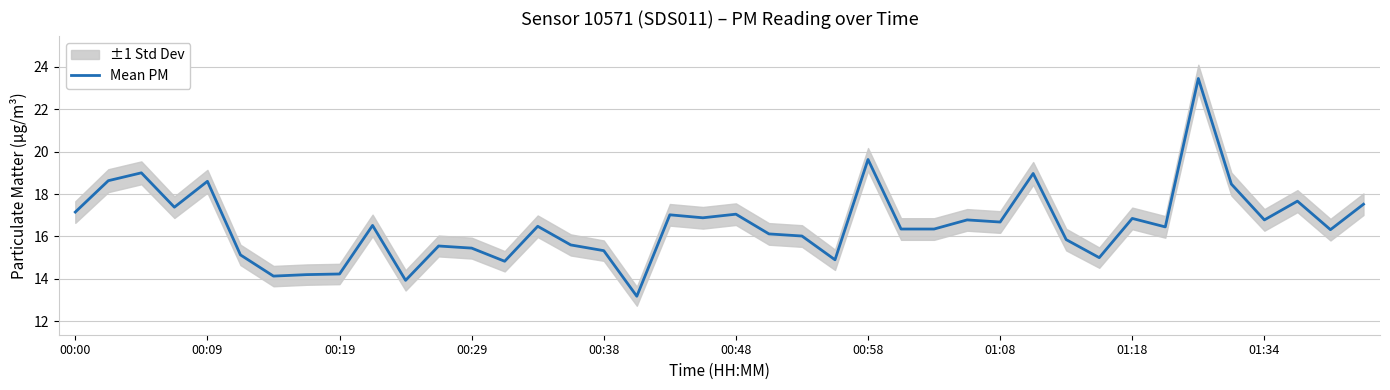

Where does the data first go above 16?

00:00